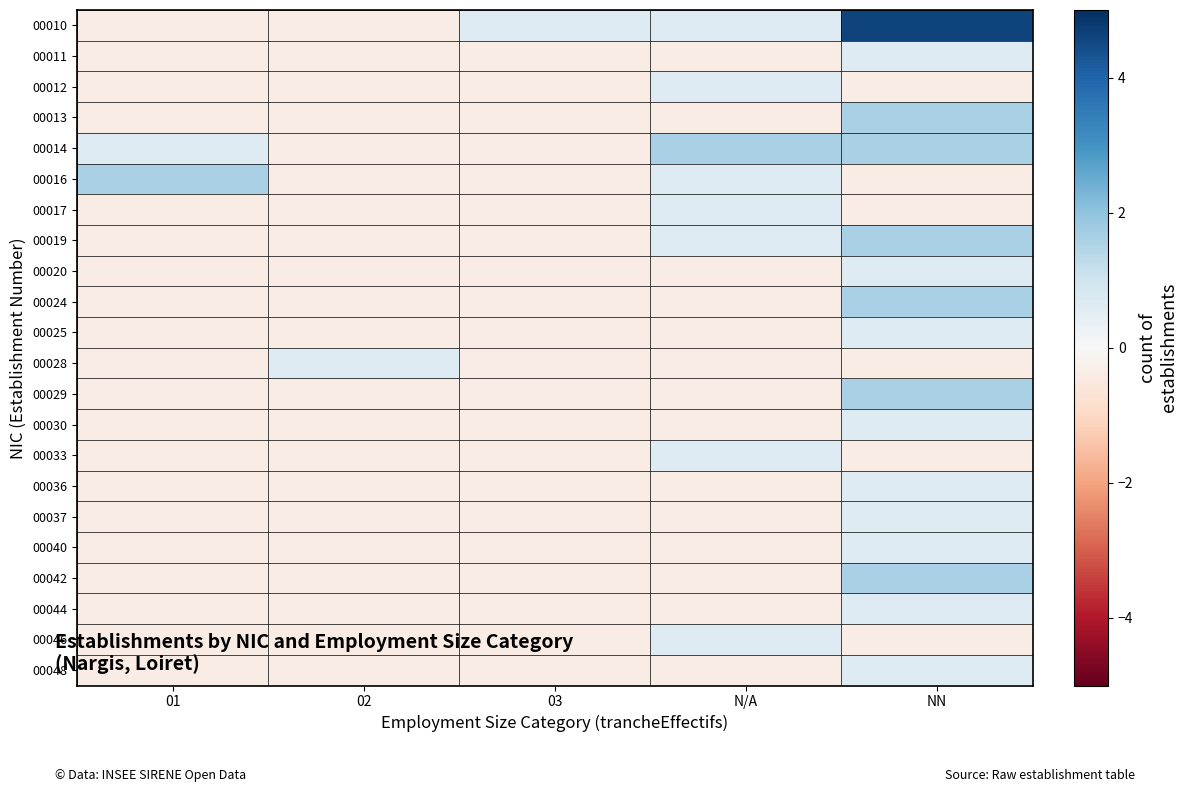

What is the minimum value shown in the chart?

-0.4